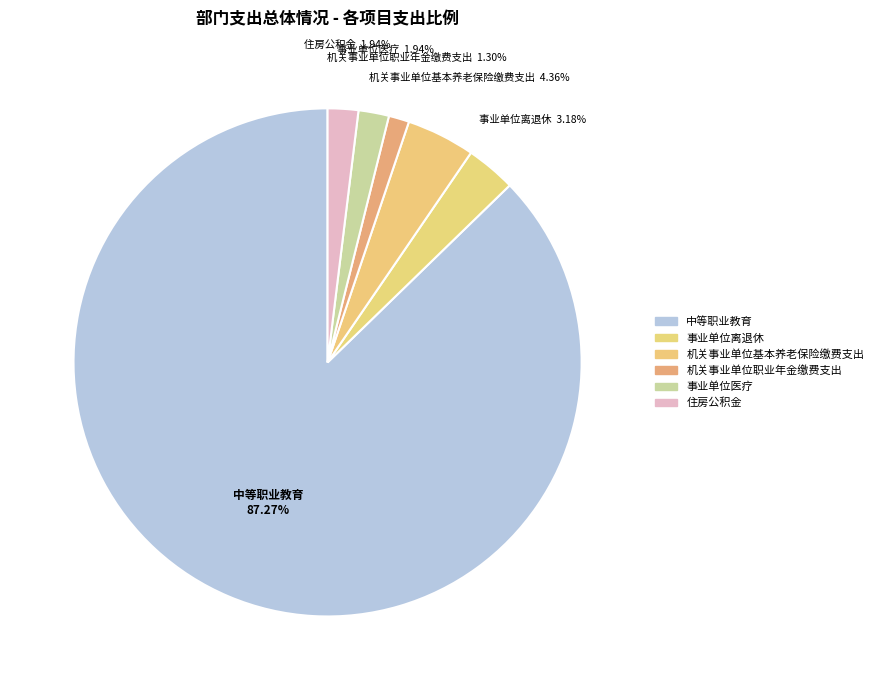

How much of the chart is everything except 事业单位离退休?

96.8%